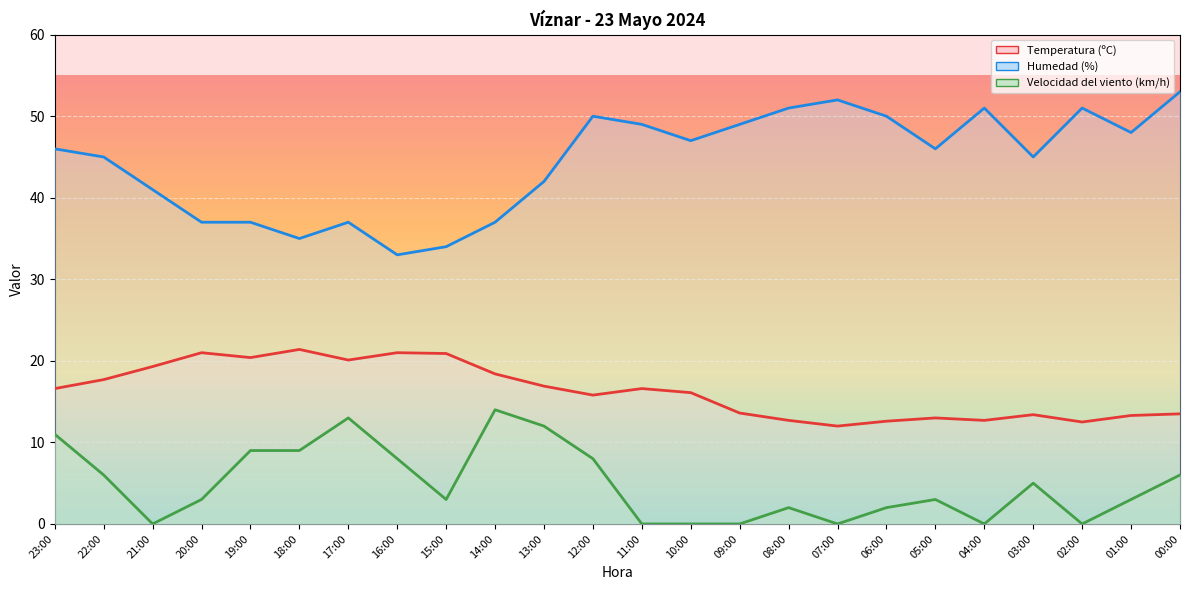

What is the sum of the Humedad (%) values at 23:00 and 08:00?

97.0